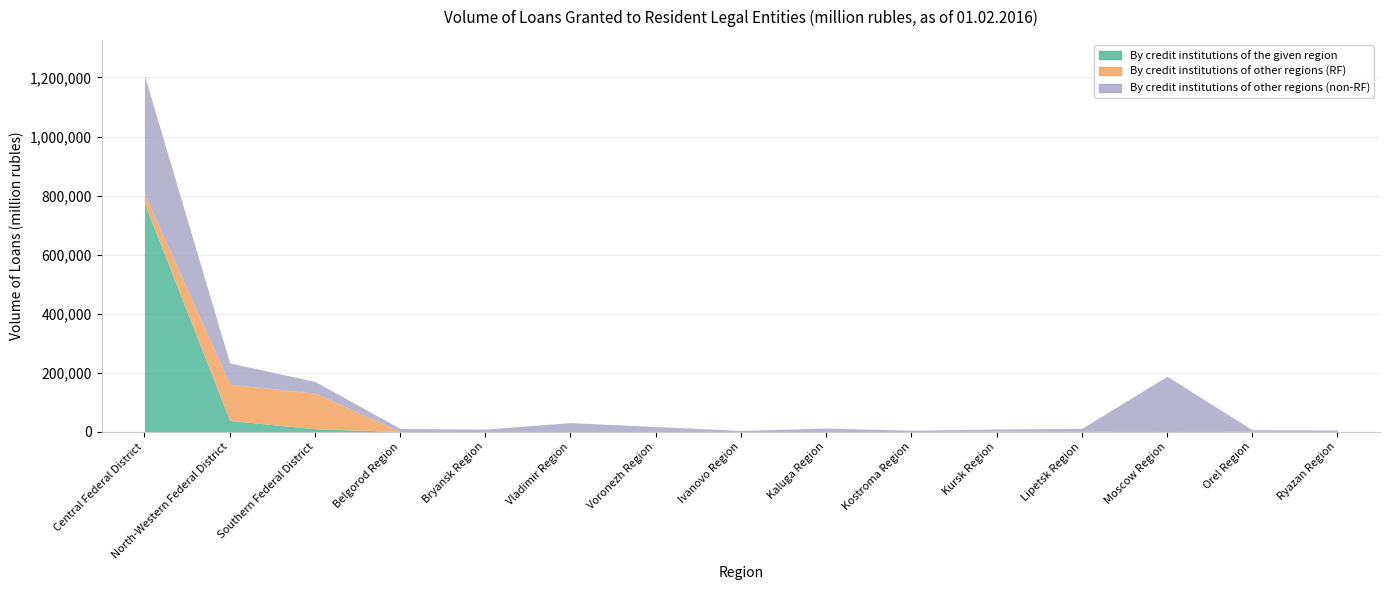

Which series changed the most between Central Federal District and Vladimir Region?

By credit institutions of the given region